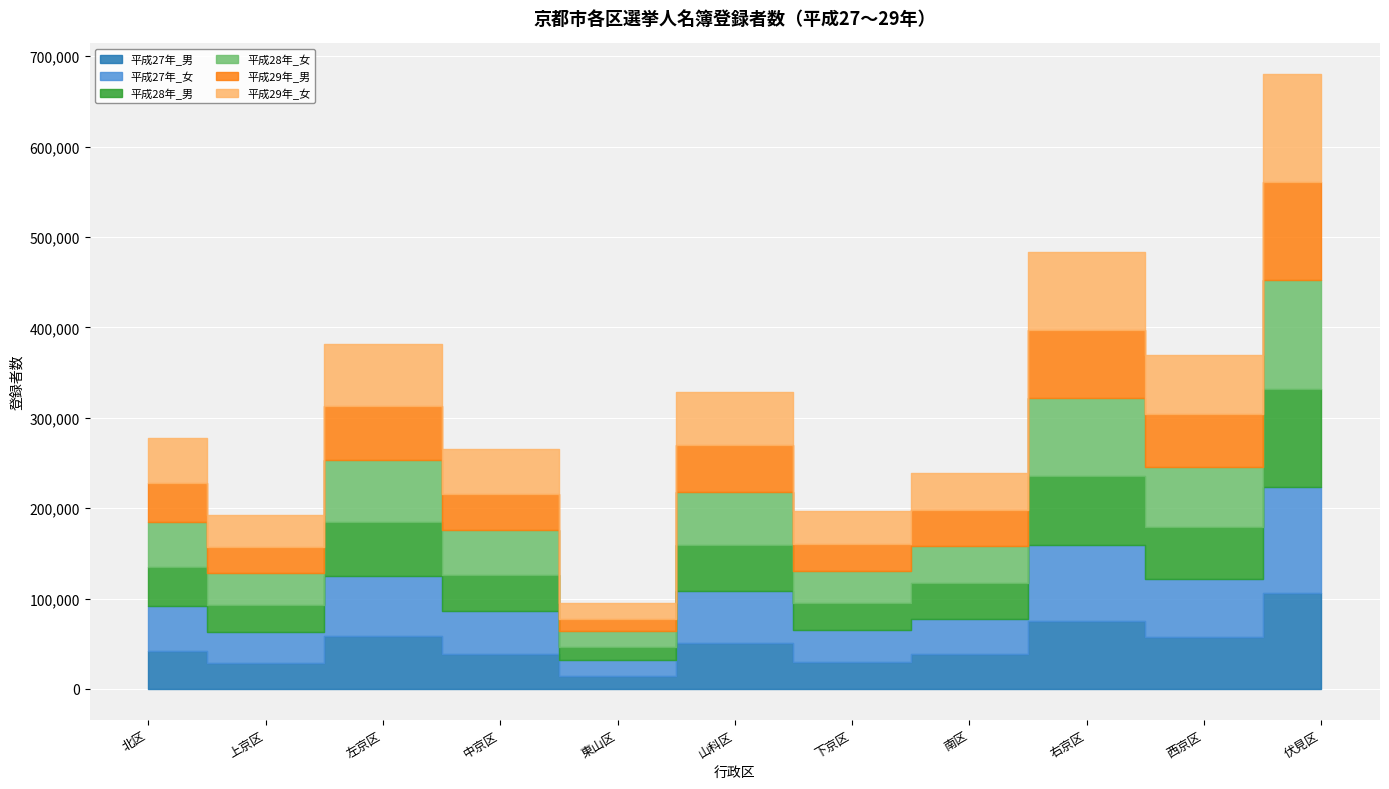

What is the greatest value displayed?

119602